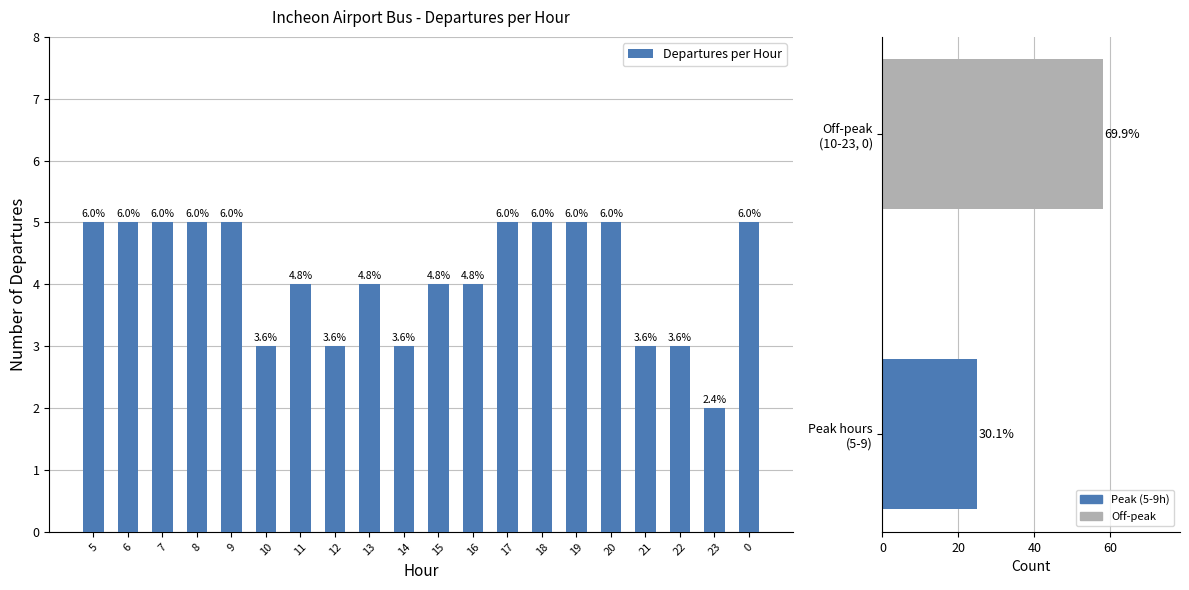

Rank the categories by value from lowest to highest.

23, 10, 12, 14, 21, 22, 11, 13, 15, 16, 5, 6, 7, 8, 9, 17, 18, 19, 20, 0